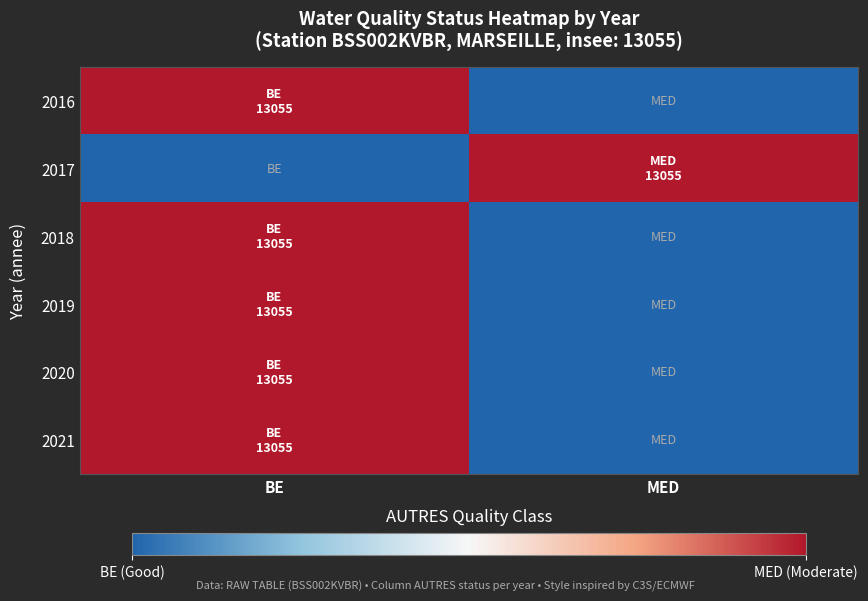

Reading left to right, extract all data points from this chart.

2016: BE=1	MED=0
2017: BE=0	MED=1
2018: BE=1	MED=0
2019: BE=1	MED=0
2020: BE=1	MED=0
2021: BE=1	MED=0